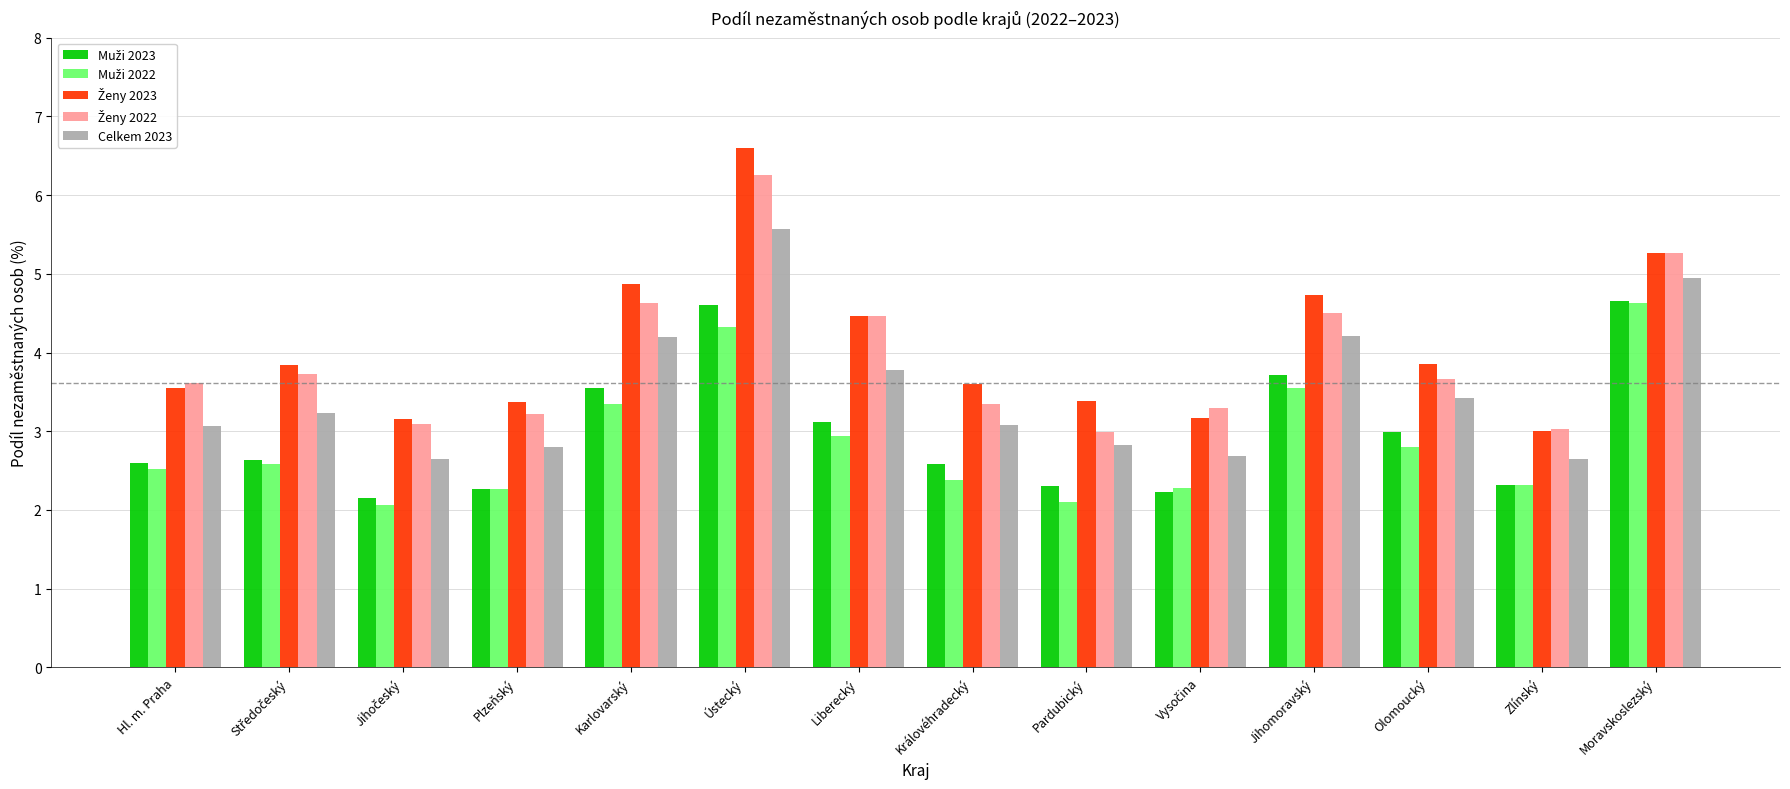

How many groups of bars are there?

14